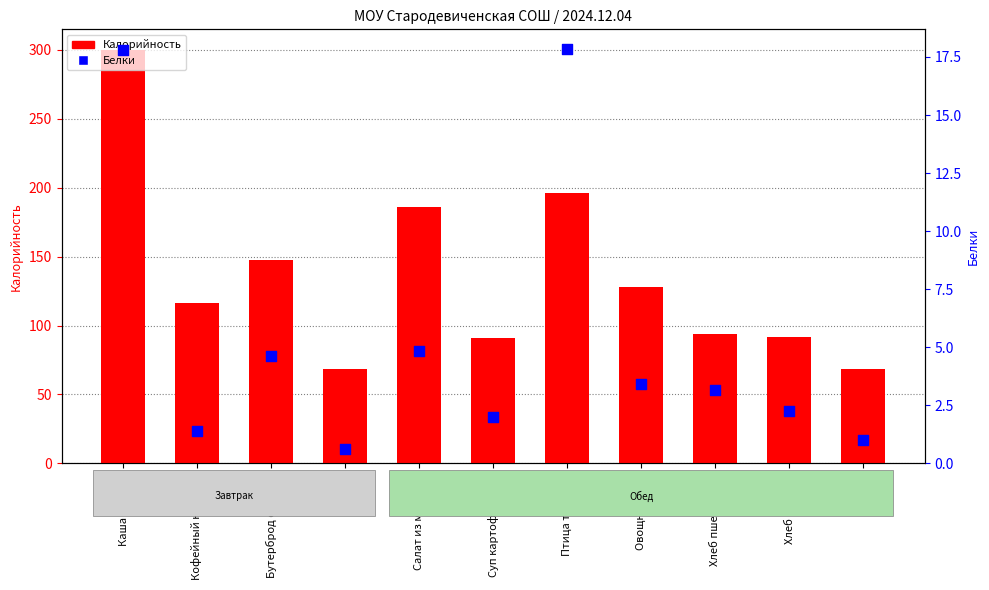

Which series has the largest total across all categories?

Калорийность